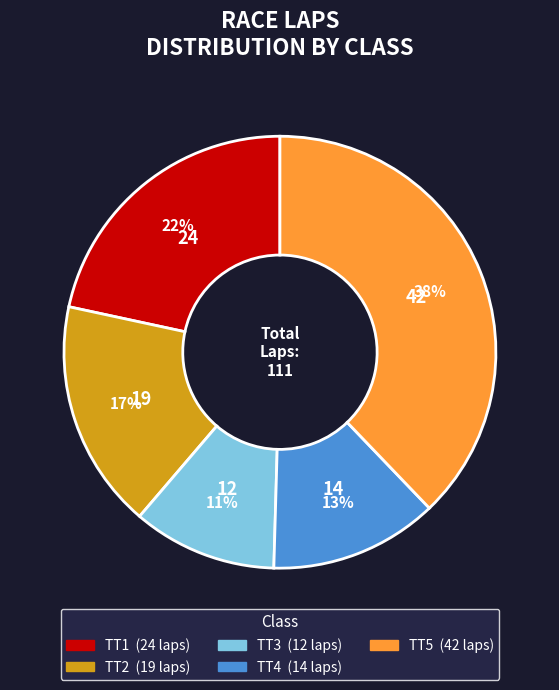

To the nearest percent, what is the average slice percentage?

20%